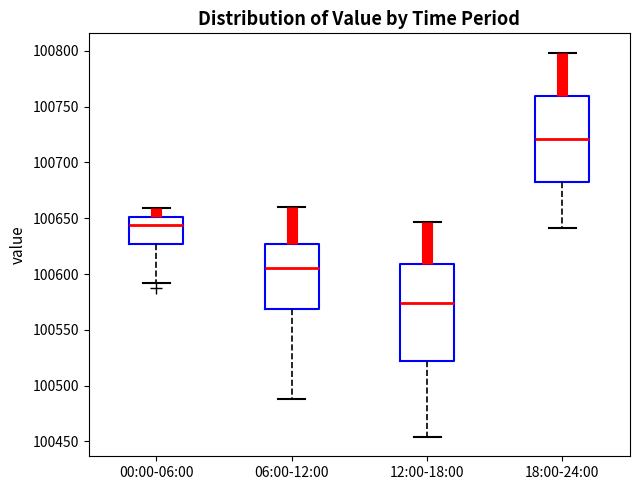

Which box has the highest median line?

18:00-24:00